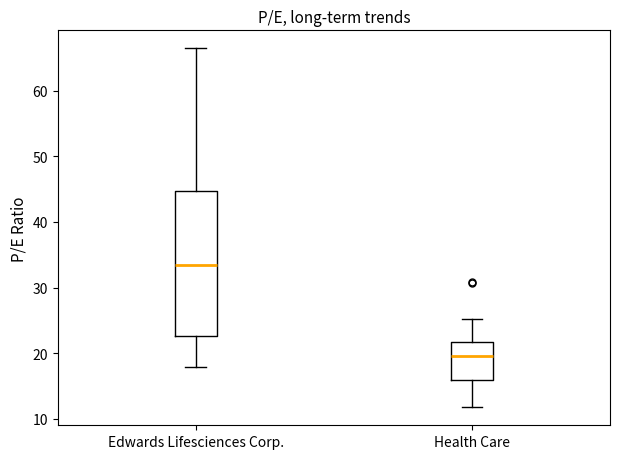

Where does the median line of the box for Health Care sit on the y-axis? The values are not printed on the chart, so give them approximately, as read against the axis.

20